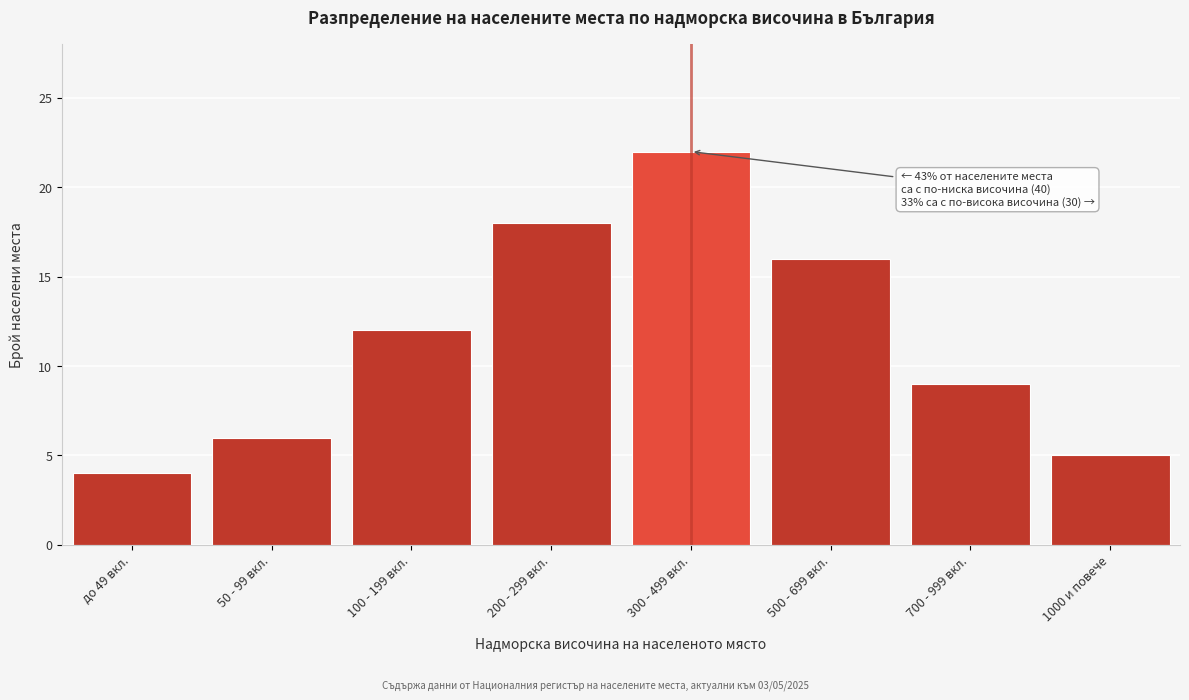

Reading left to right, list all the values displayed in this chart.

до 49 вкл.=4	50 - 99 вкл.=6	100 - 199 вкл.=12	200 - 299 вкл.=18	300 - 499 вкл.=22	500 - 699 вкл.=16	700 - 999 вкл.=9	1000 и повече=5